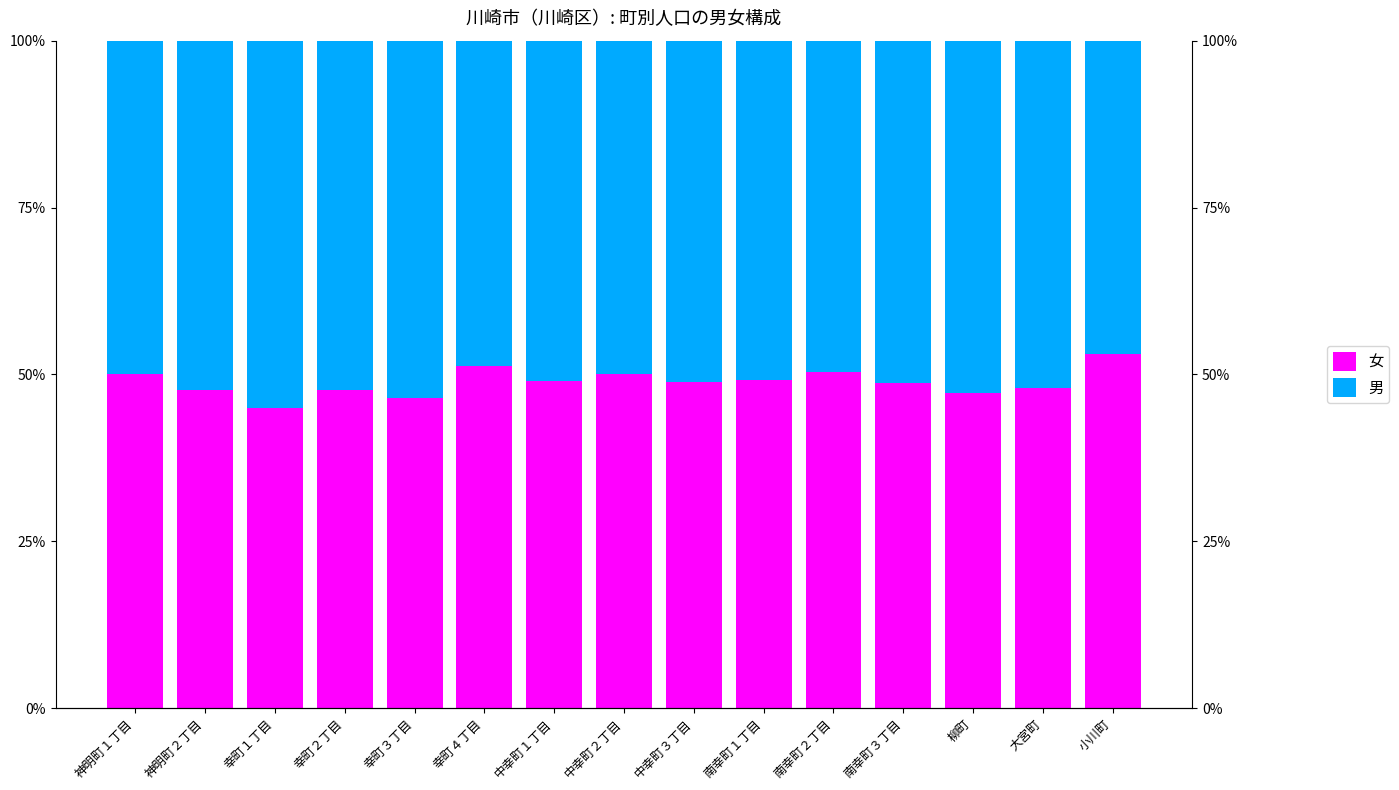

What is the maximum value for 男?

55.0